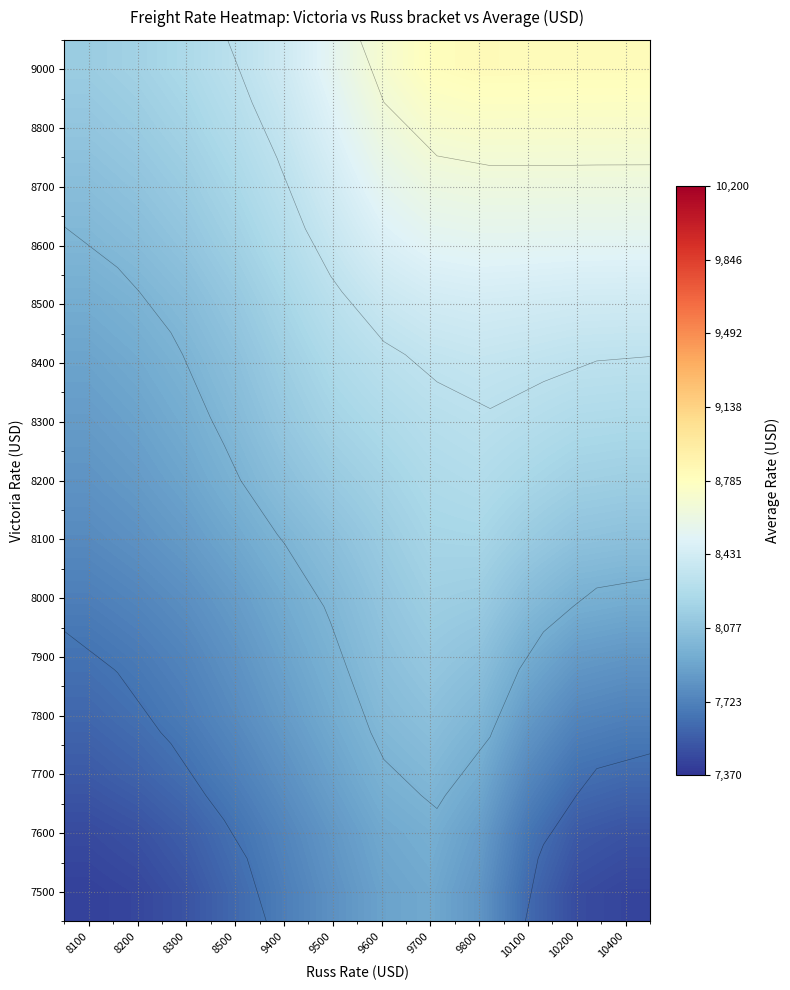

What is the smallest value displayed?

7426.4